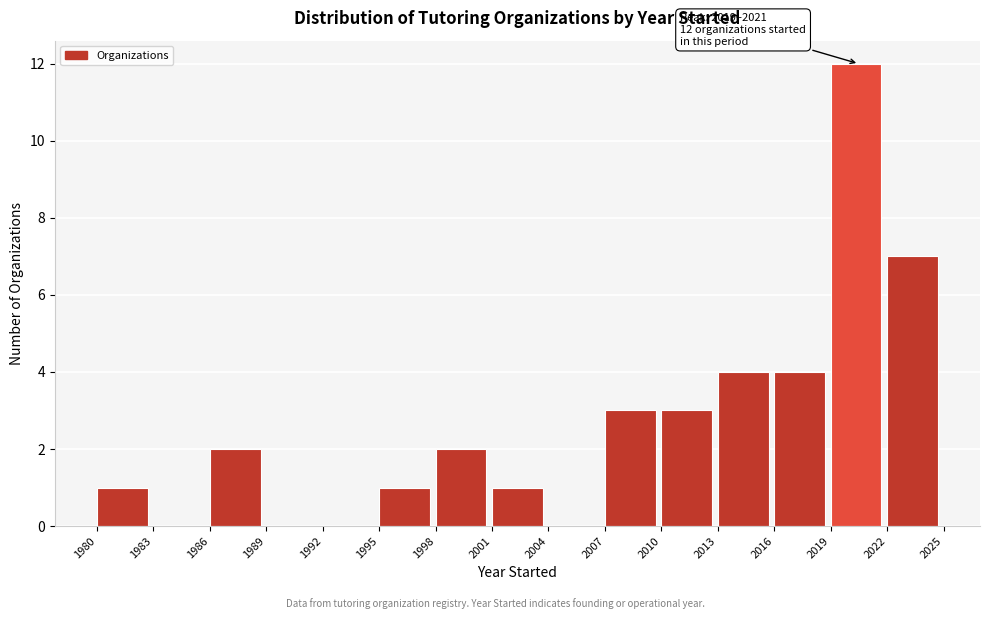

Over which range of the x-axis is the bar tallest?

2019 to 2022